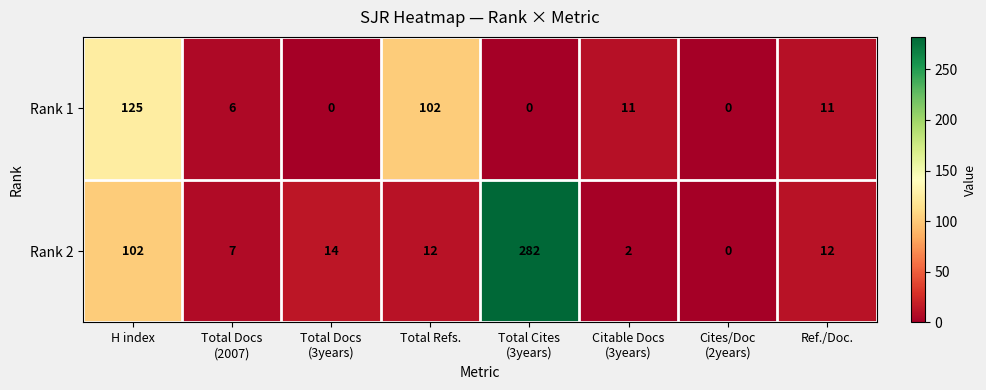

What is the highest value of the Rank 2 series?

282